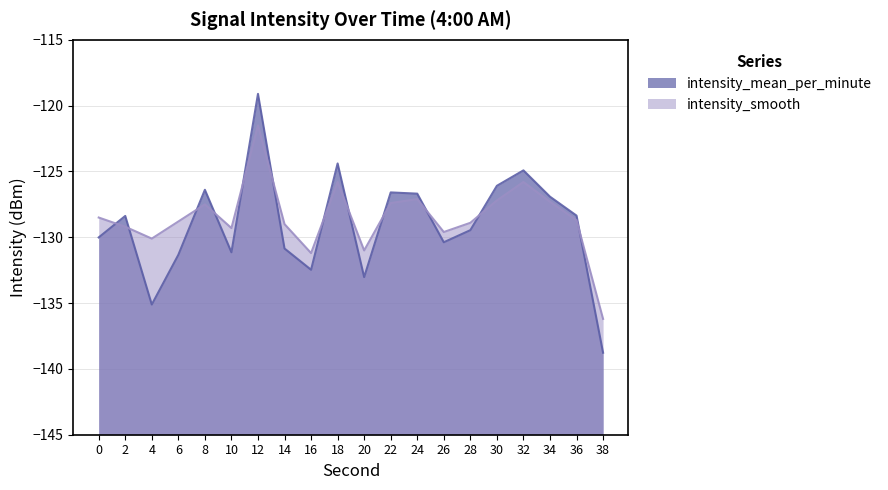

How many lines are shown in the chart?

2